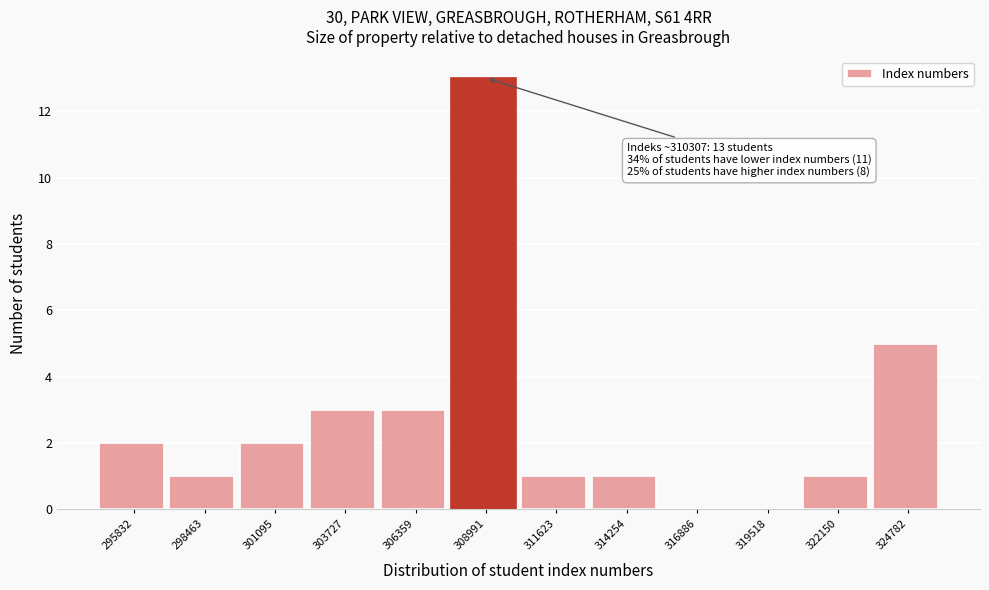

Reading left to right, list all the values displayed in this chart.

295832=2	298463=1	301095=2	303727=3	306359=3	308991=13	311623=1	314254=1	316886=0	319518=0	322150=1	324782=5